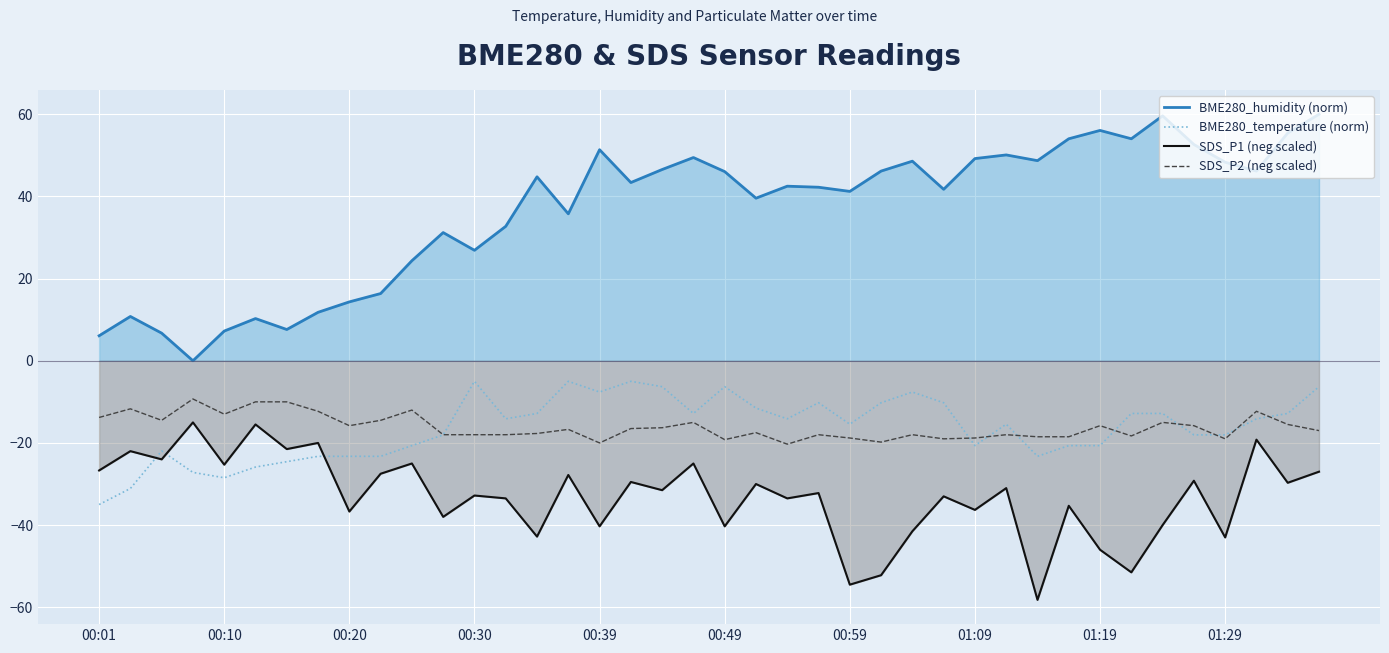

Which series has the largest range (max minus min)?

BME280_humidity (norm)